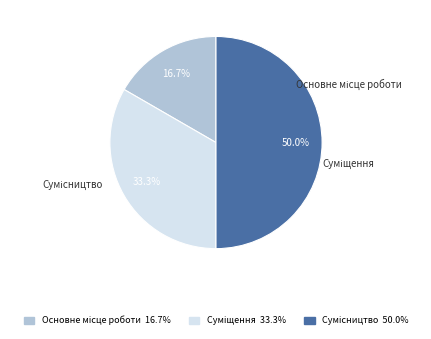

Which slice is the largest?

Сумісництво